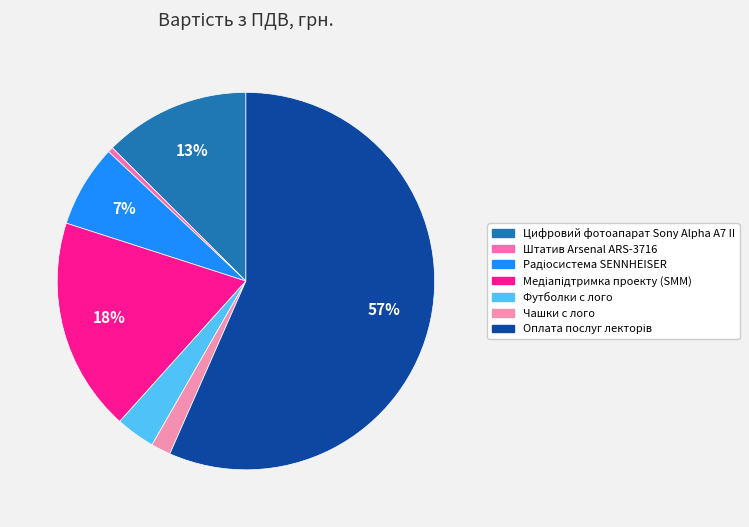

Is it true that Штатив Arsenal ARS-3716 is 0% of the pie?

True